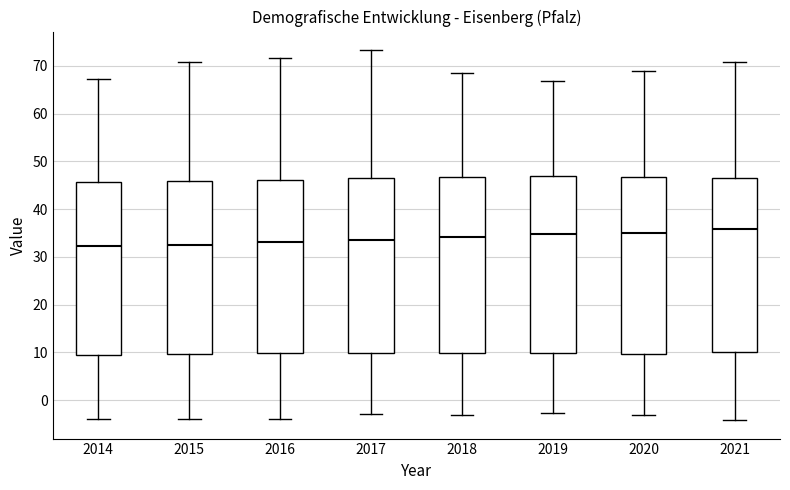

Reading left to right, transcribe this box plot: for each box, give where its median line is, the range the box spans, and where its two whiskers end, as read against the y-axis. The values are not printed on the chart, so give them approximately, as read against the axis.

2014: median 32, box 9 to 46, whiskers -4 to 67
2015: median 33, box 10 to 46, whiskers -4 to 71
2016: median 33, box 10 to 46, whiskers -4 to 72
2017: median 34, box 10 to 47, whiskers -3 to 73
2018: median 34, box 10 to 47, whiskers -3 to 69
2019: median 35, box 10 to 47, whiskers -3 to 67
2020: median 35, box 10 to 47, whiskers -3 to 69
2021: median 36, box 10 to 46, whiskers -4 to 71